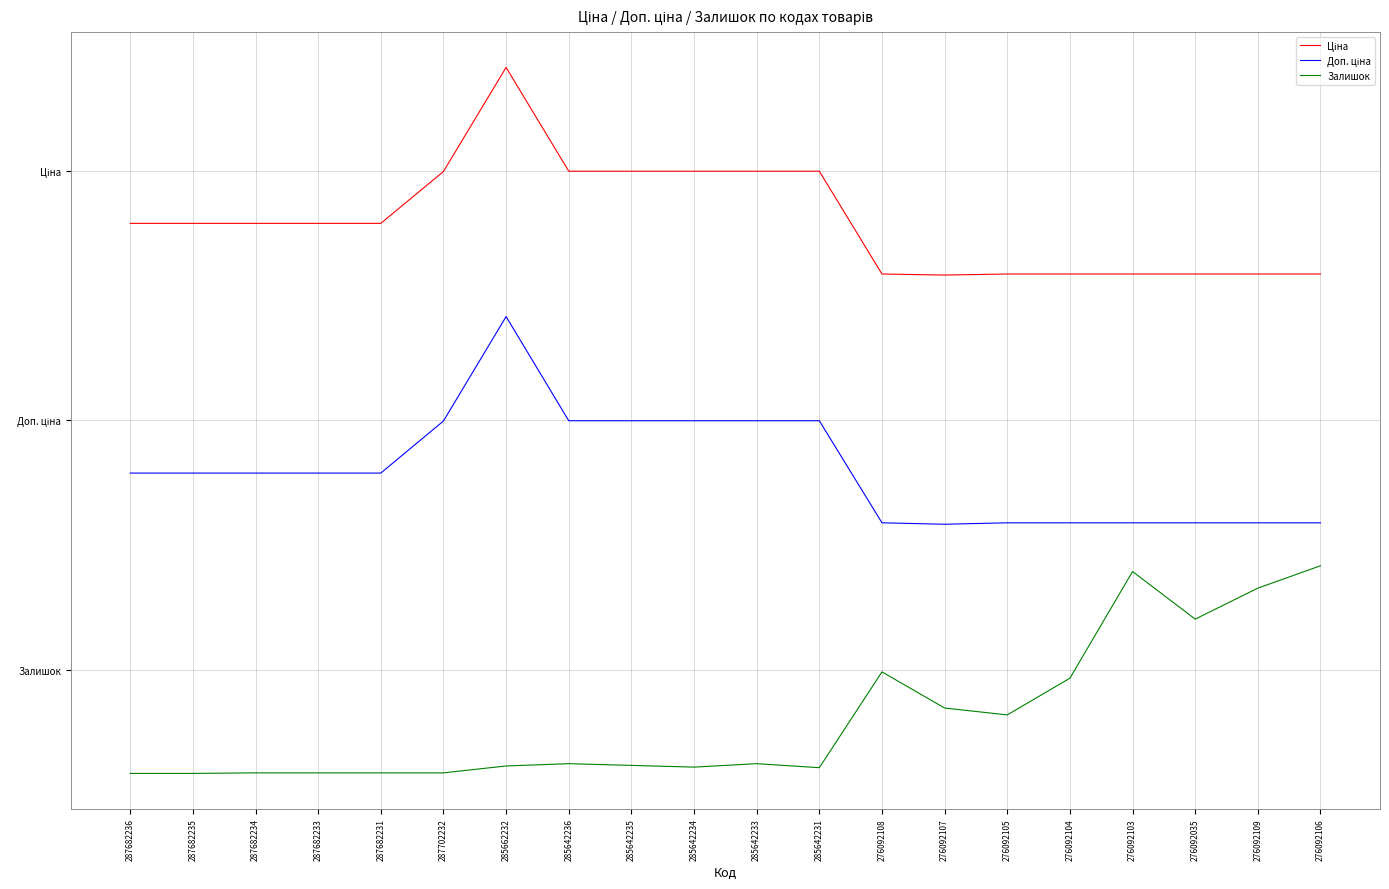

True or false: Ціна and Залишок intersect in this chart.

False